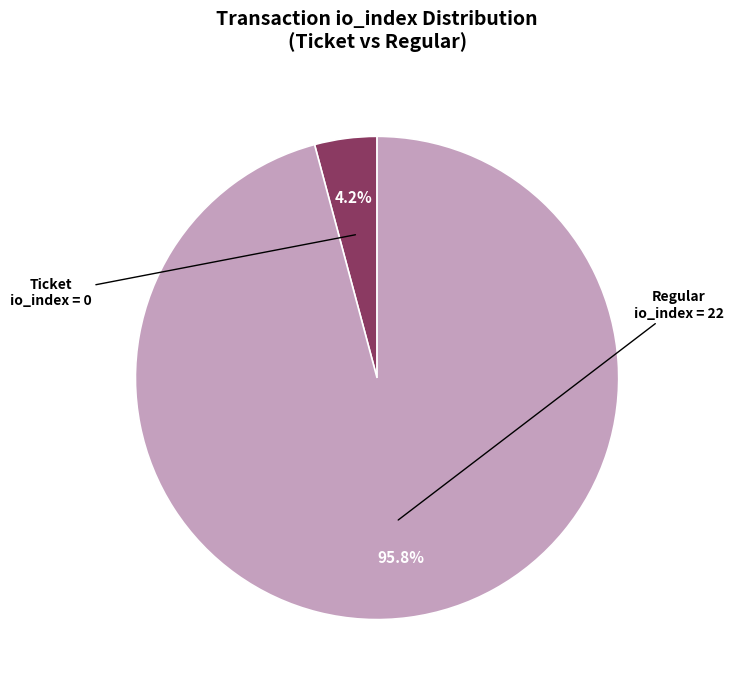

Does any single category account for the majority?

Yes